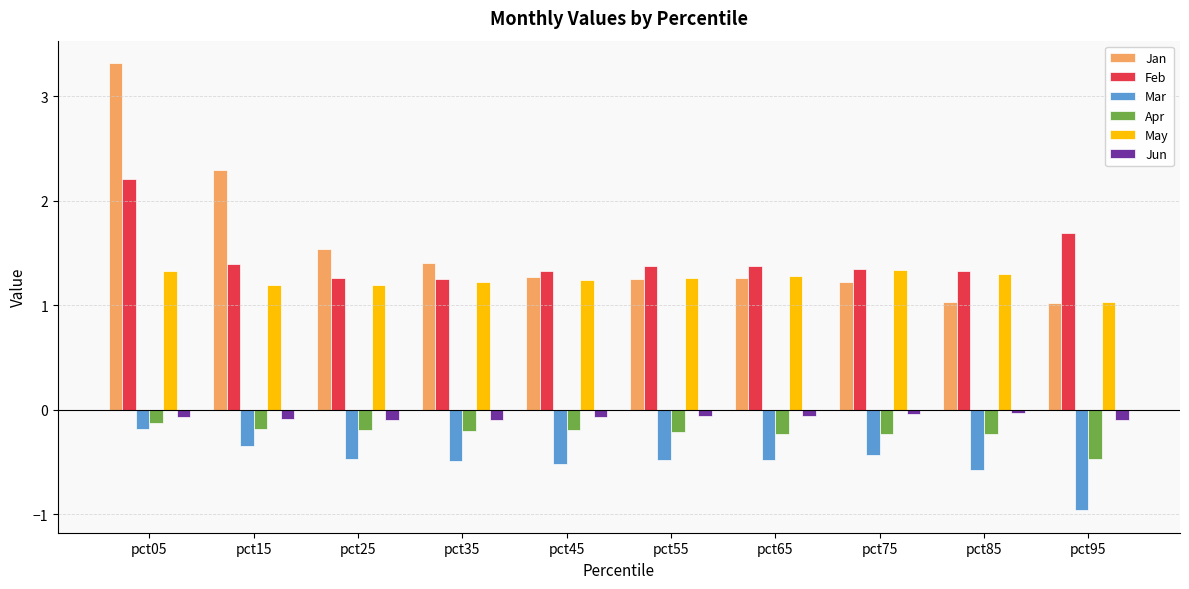

At which category is the sum across all series the highest?

pct05